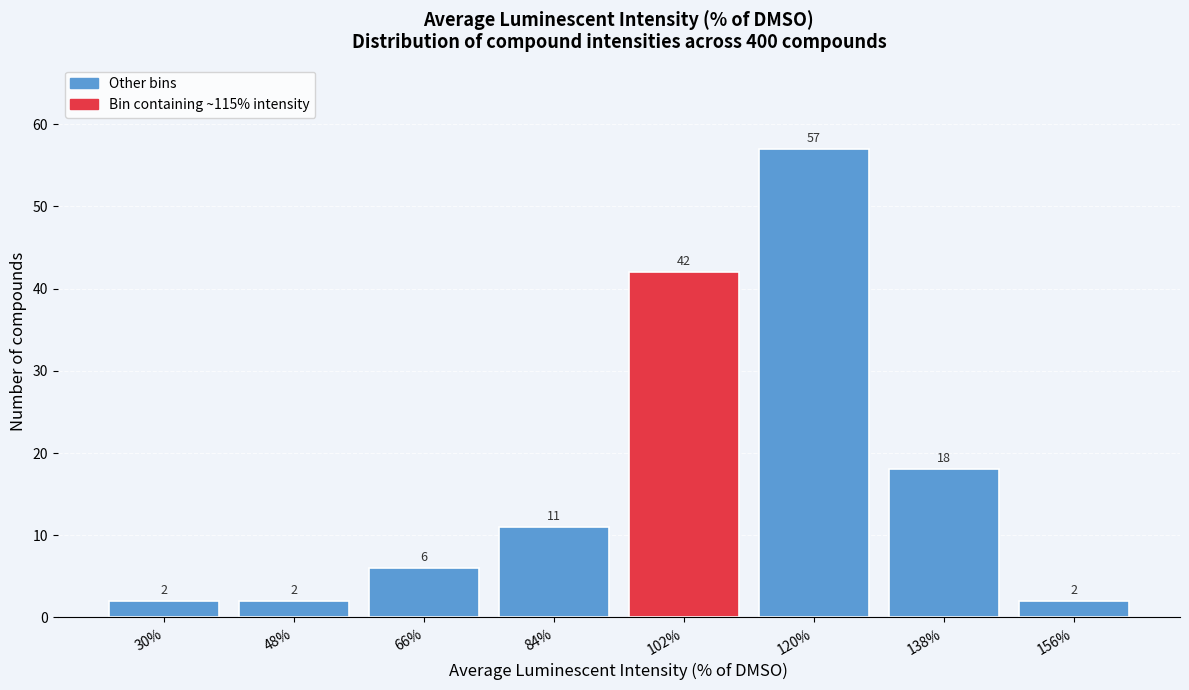

Reading left to right, extract all data points from this chart.

2	2	6	11	42	57	18	2